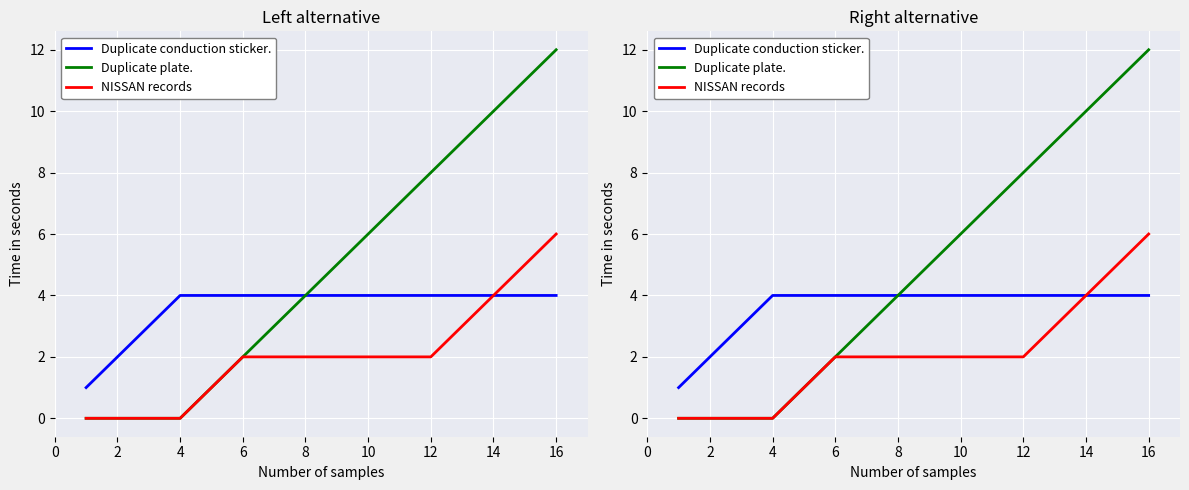

How many values in NISSAN records are above zero?

12